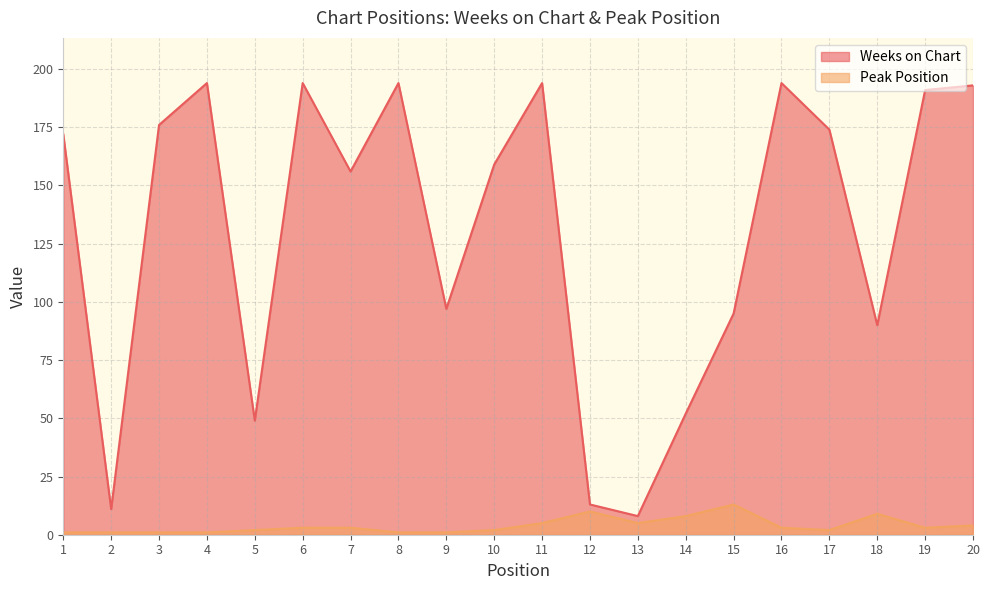

How many lines are shown in the chart?

2